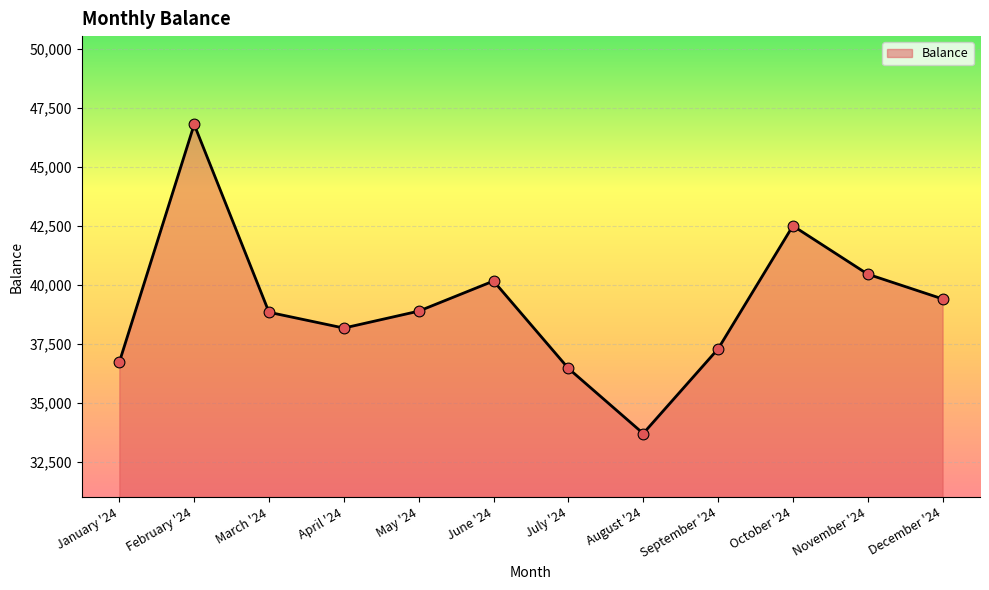

Between April '24 and January '24, which is larger?

April '24